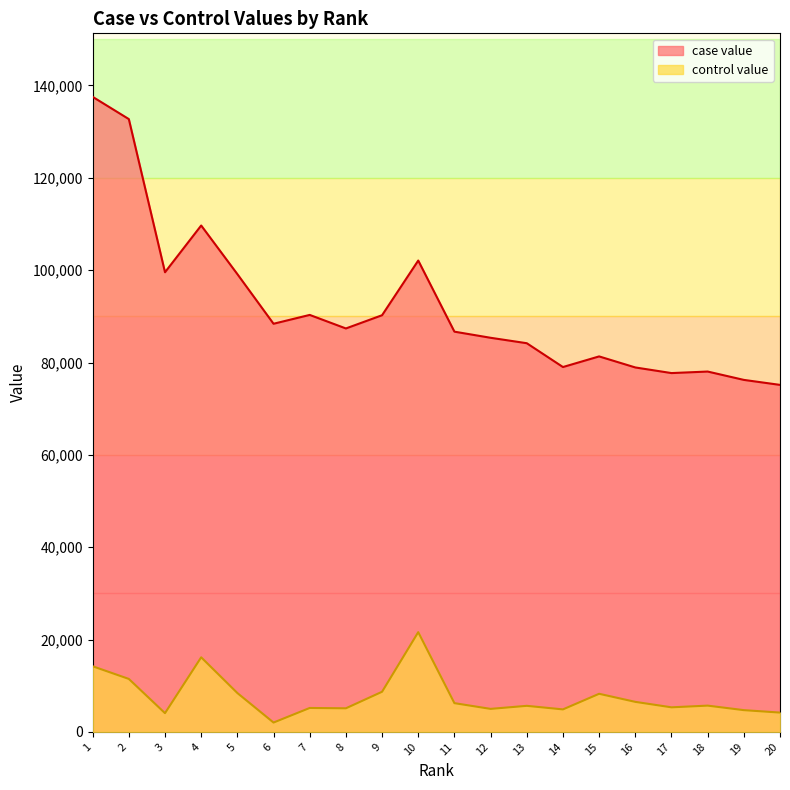

True or false: control value and case value cross at least once.

False